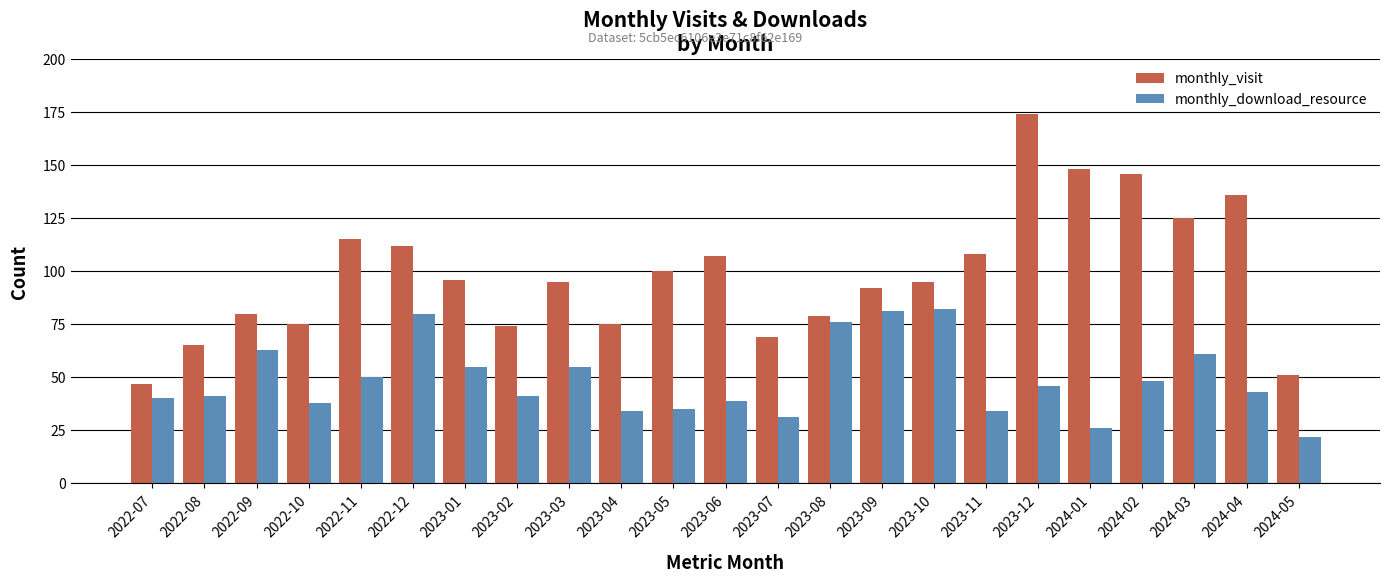

Is the value of monthly_visit at 2023-07 greater than the value of monthly_download_resource at 2023-06?

Yes